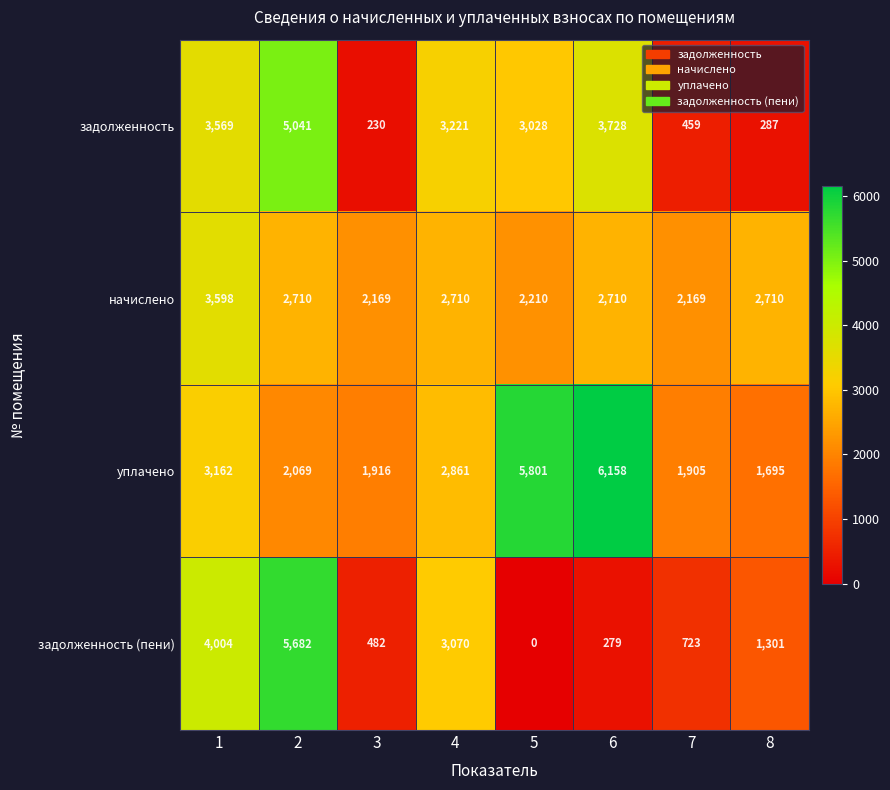

Which series changed the most between 1 and 7?

задолженность (пени)